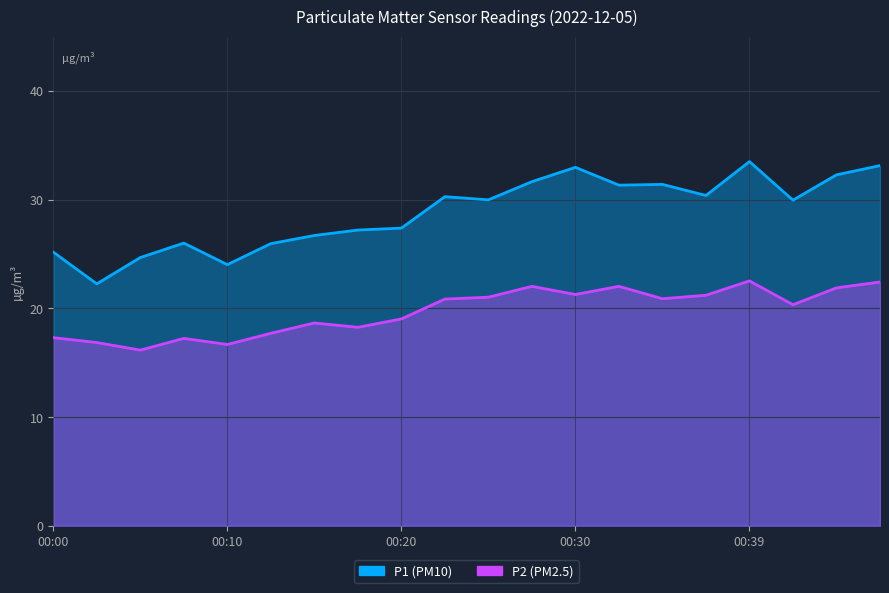

How many interior local valleys does the P2 series have?

6